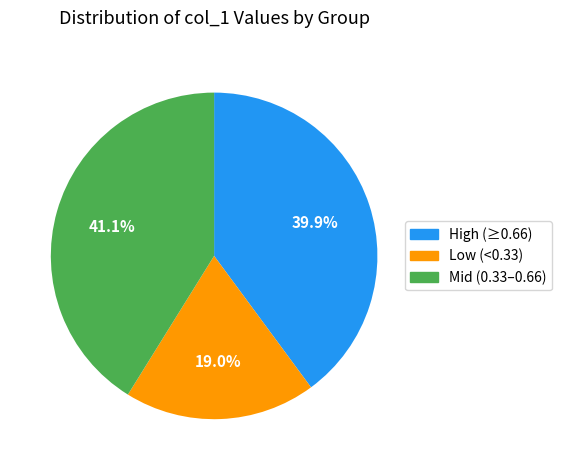

Is there a majority slice in this chart?

No